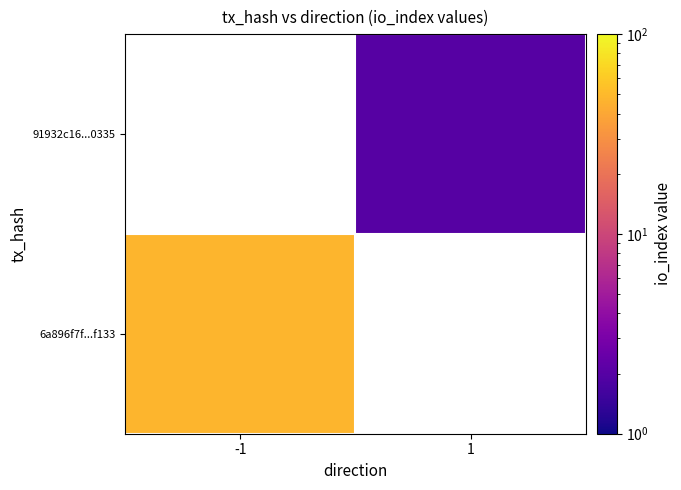

The value of 91932c16...0335 at 1 is 3.2. True or false?

False